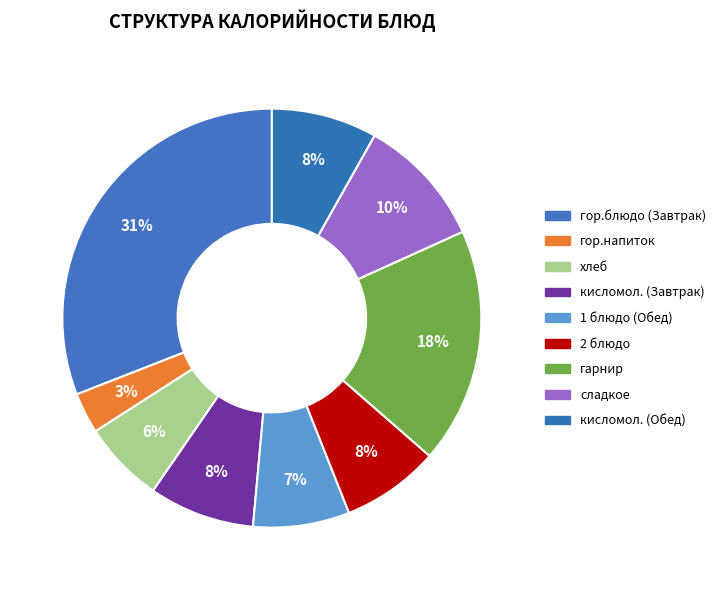

How many segments does this pie chart have?

9